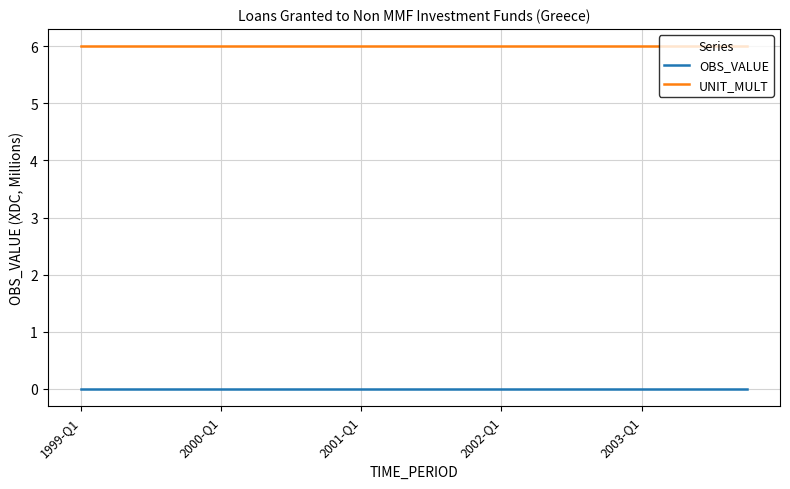

List the series in order of their peak value, highest first.

UNIT_MULT, OBS_VALUE